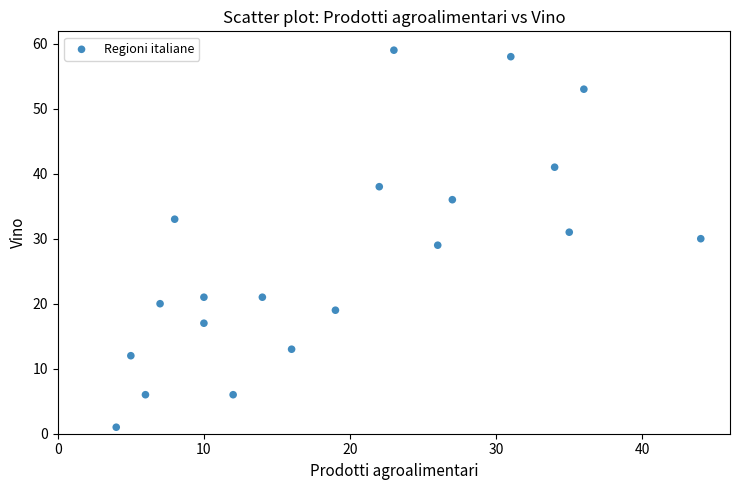

What is the range of Y values (max minus min)?

58